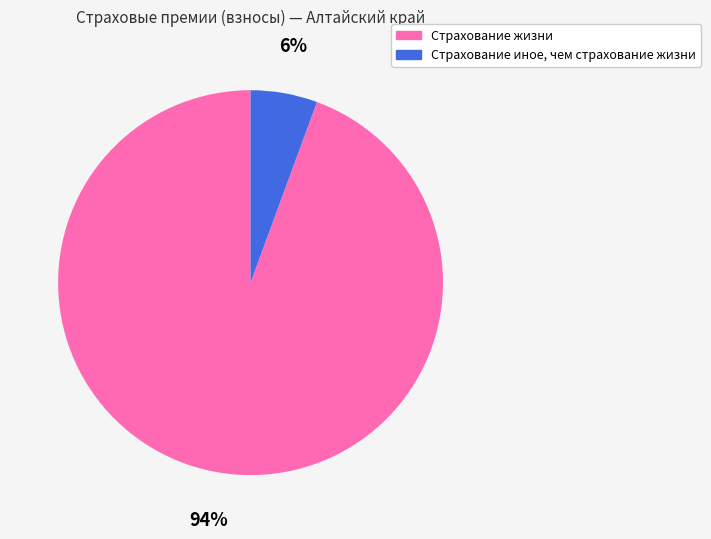

What percentage is the Страхование жизни slice, to the nearest percent?

94%